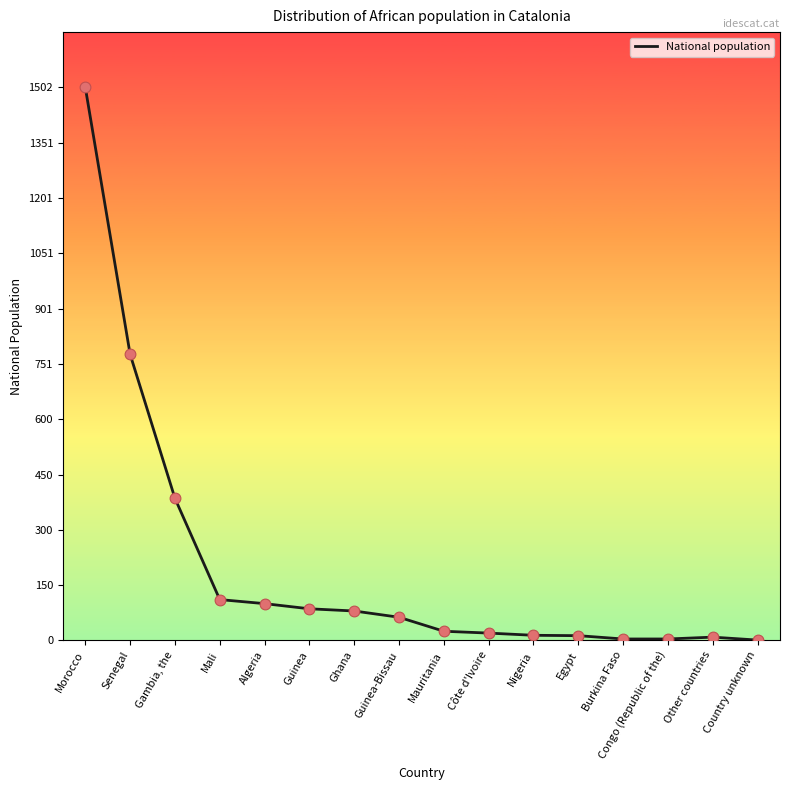

Between Ghana and Congo (Republic of the), which is larger?

Ghana